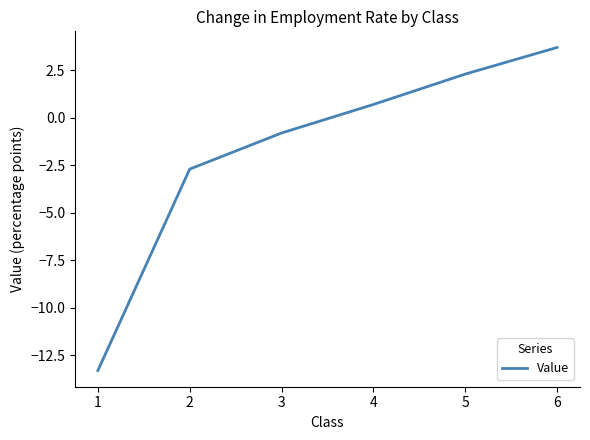

Read the value at 5.

2.3